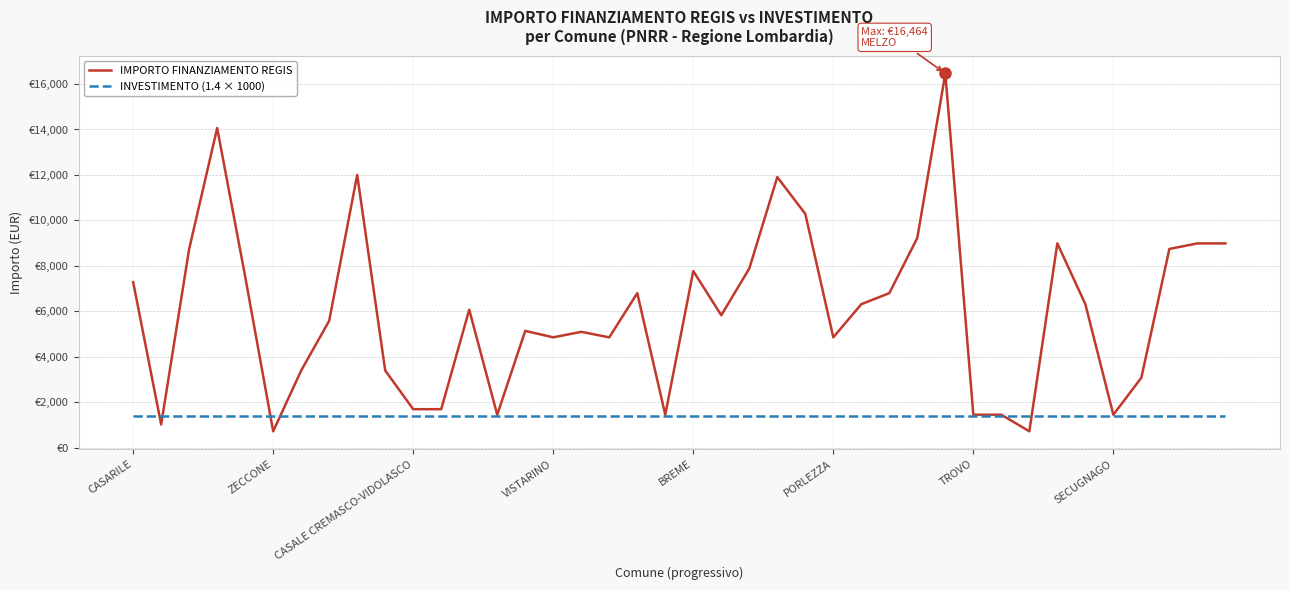

What is the value of the INVESTIMENTO (1.4 × 1000) point at the 33rd from the left?

1400